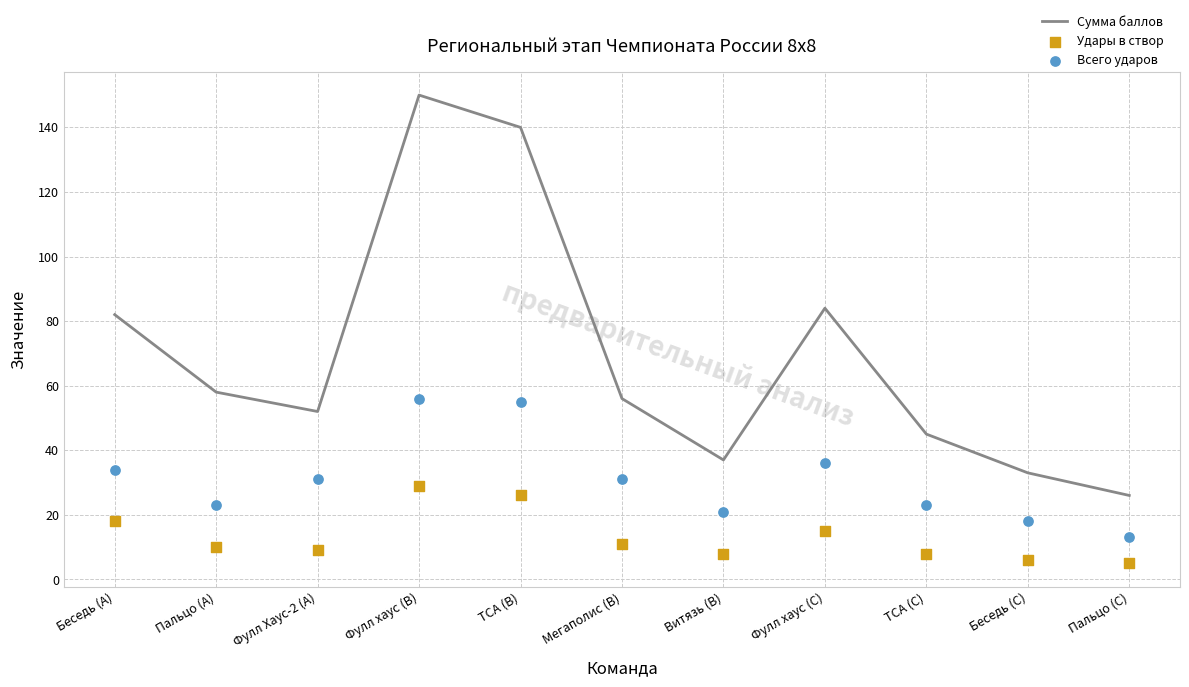

What is the total value across all series at ТСА (C)?

76